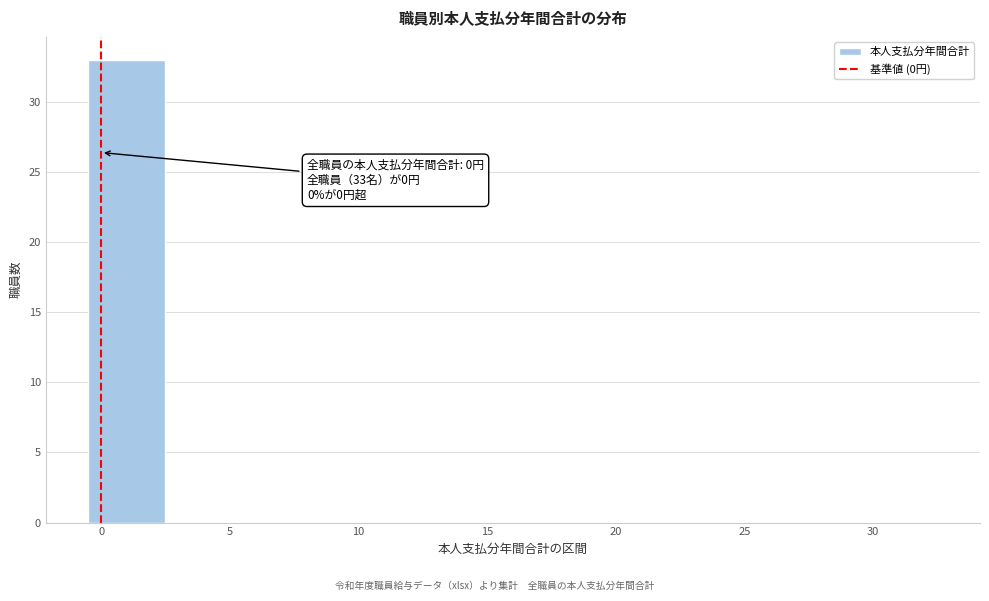

Over which range of the x-axis is the bar tallest?

-0.5 to 2.5